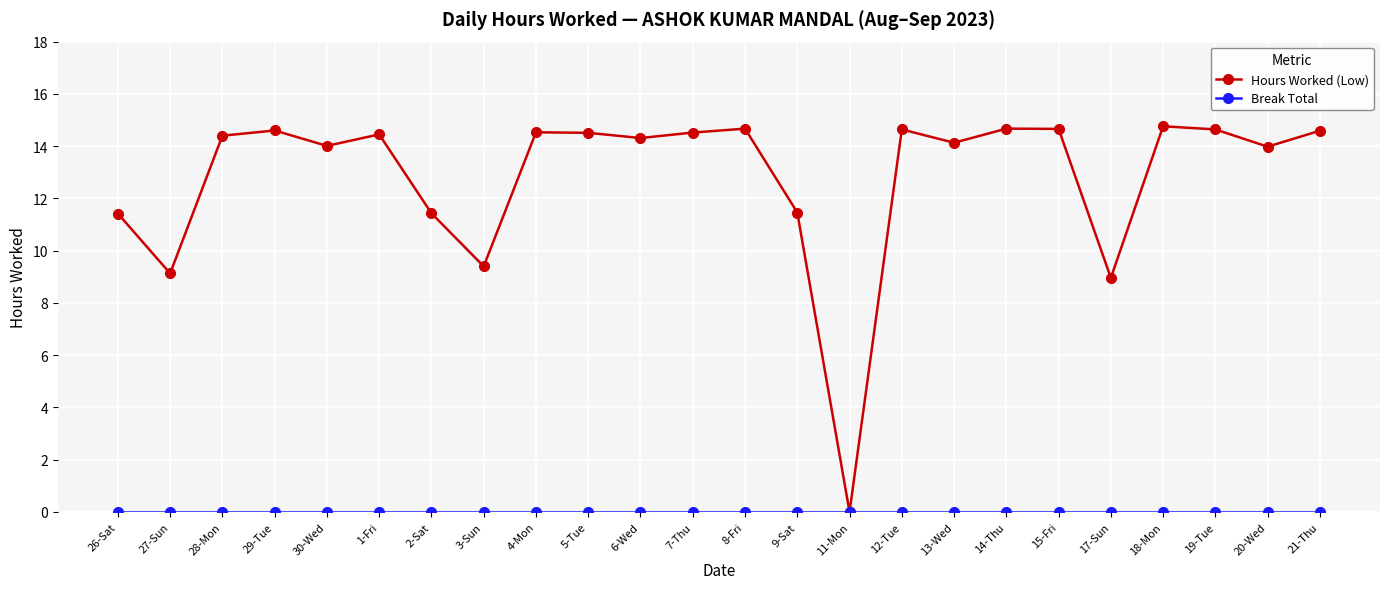

Which series has the largest total across all categories?

Hours Worked (Low)